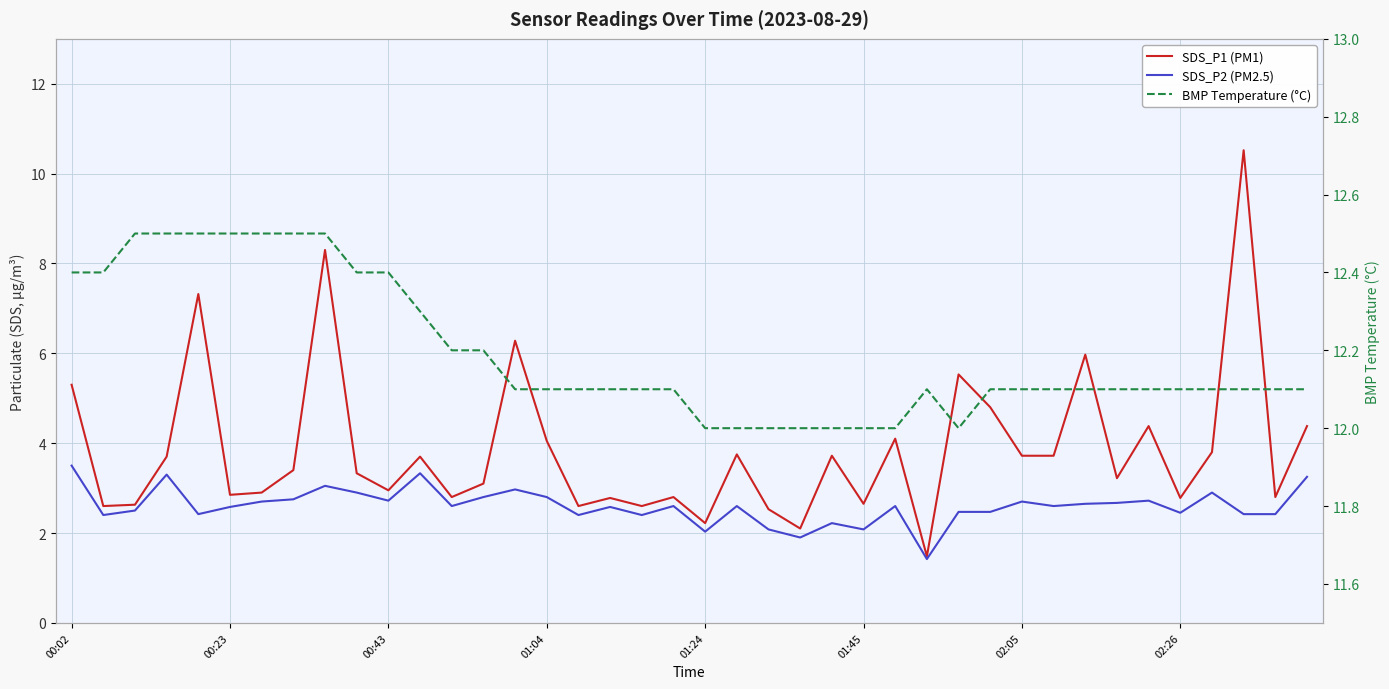

Where does the SDS_P2 (PM2.5) series first go above 2?

00:02